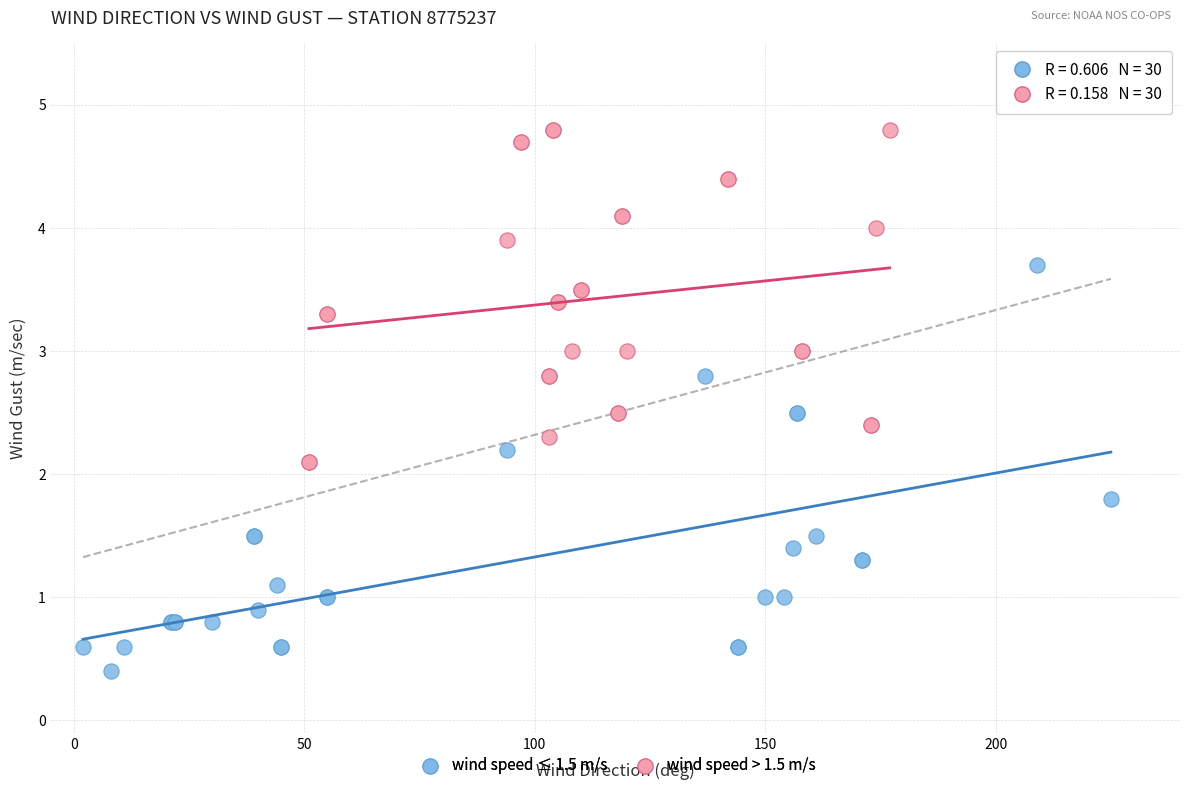

Which series contains the lowest Y value?

wind speed ≤ 1.5 m/s